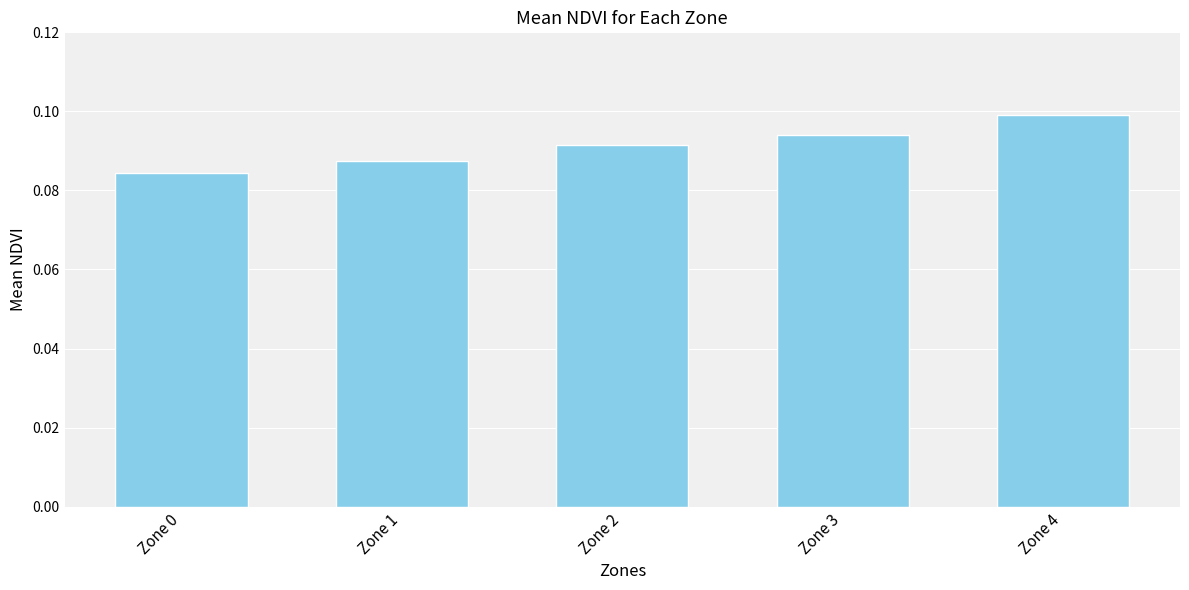

Which label corresponds to the largest value in the chart?

Zone 4